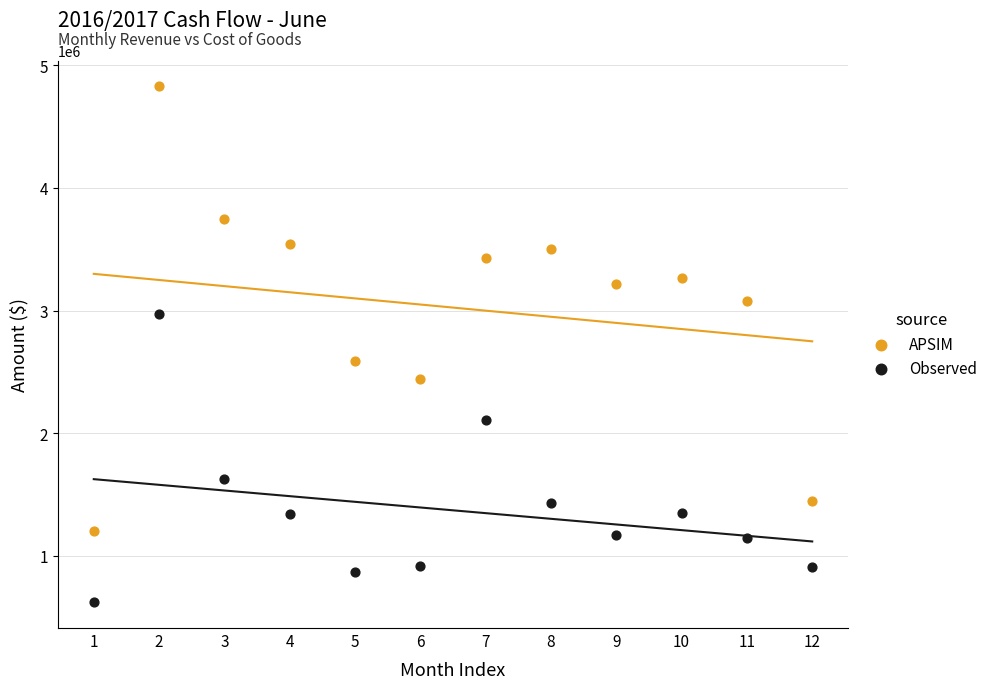

Across all series, what Y value is closest to 2724477?

2585168